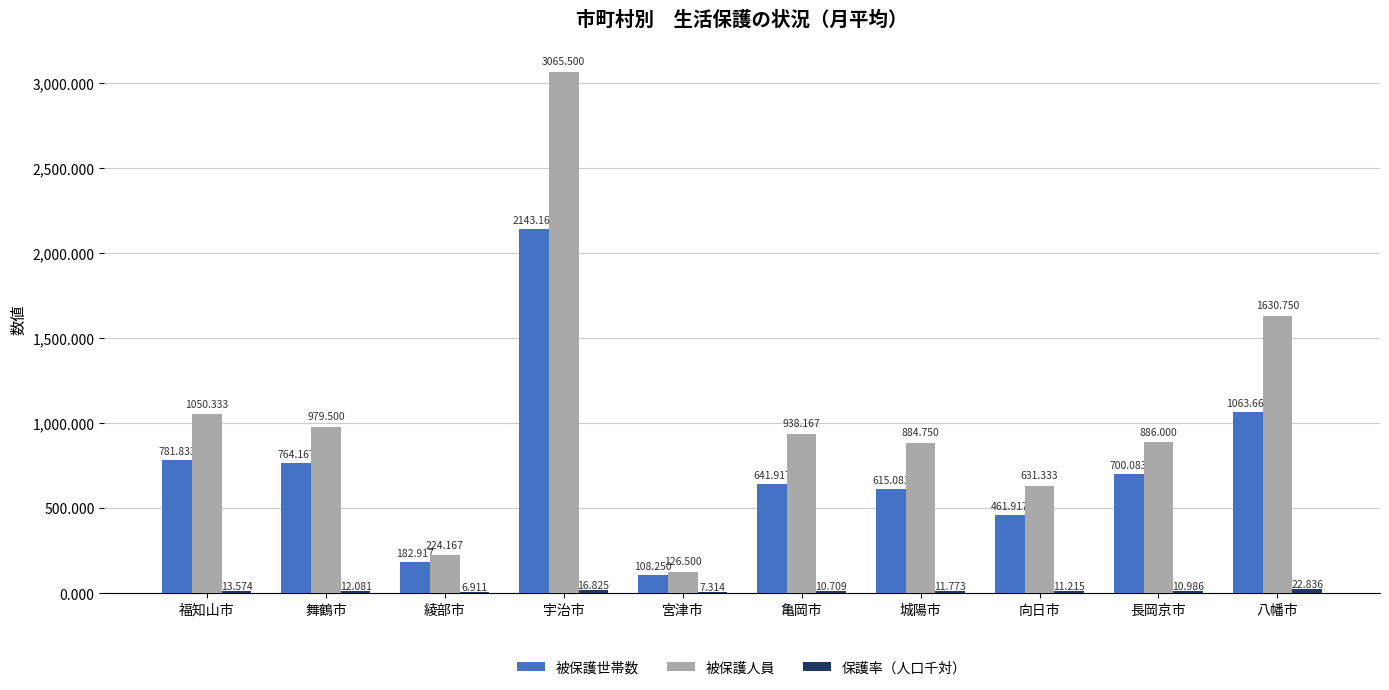

Which label corresponds to the largest value in the chart?

宇治市